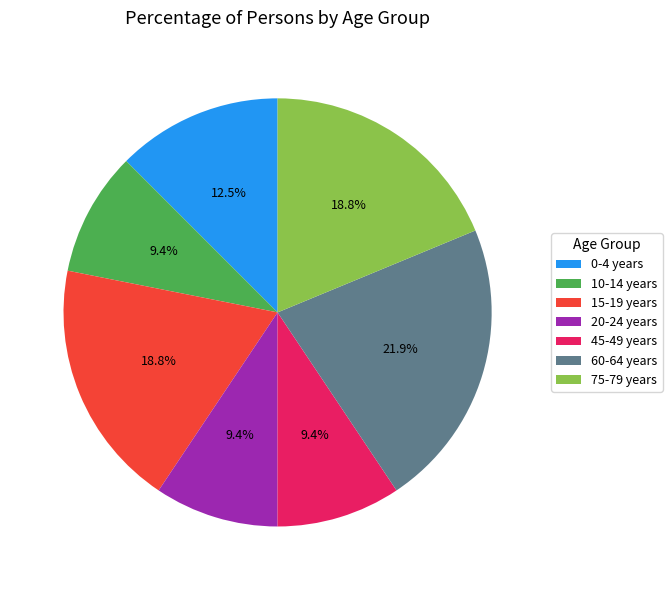

To the nearest percent, what portion does 45-49 years represent?

9%